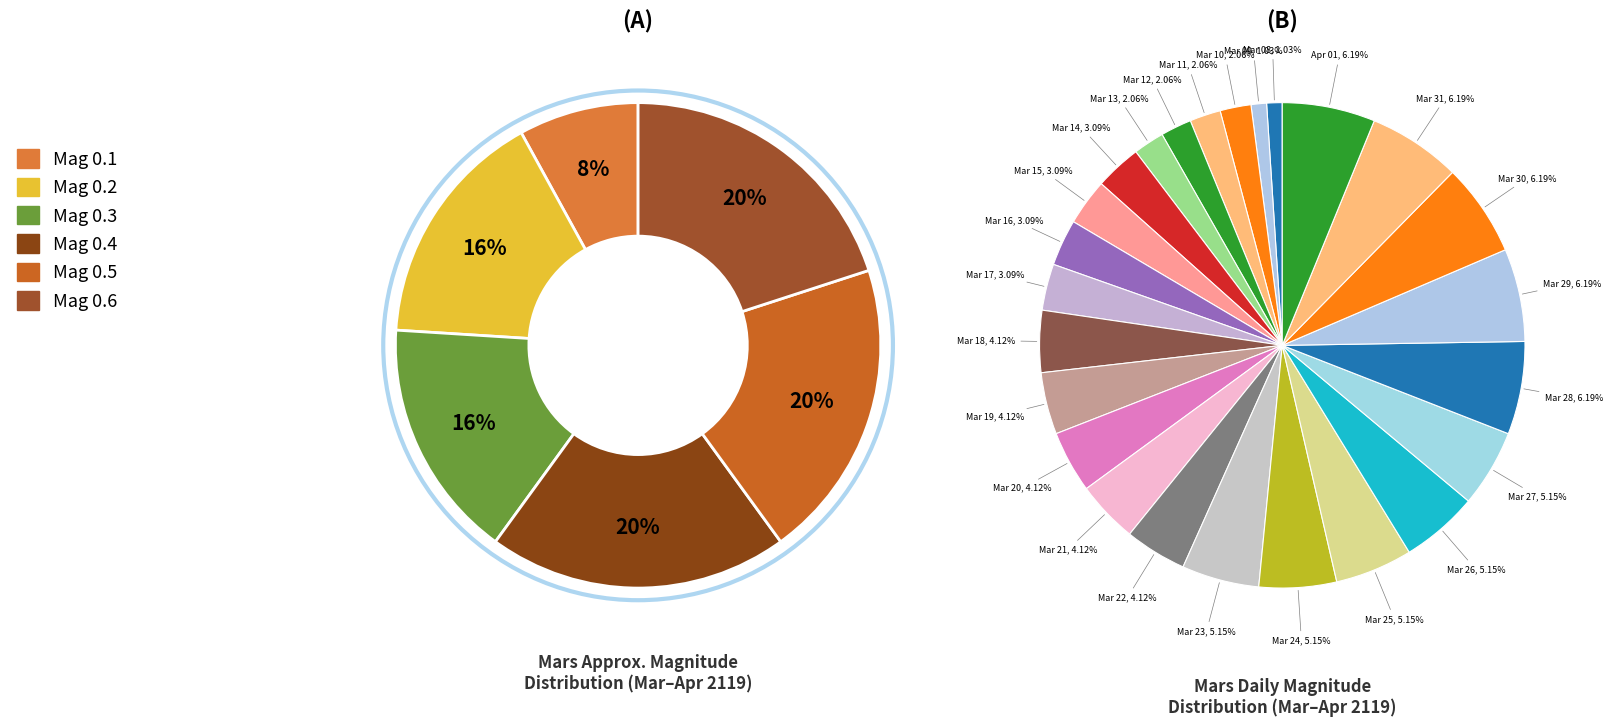

Which category has the biggest portion of the pie?

Mar 28